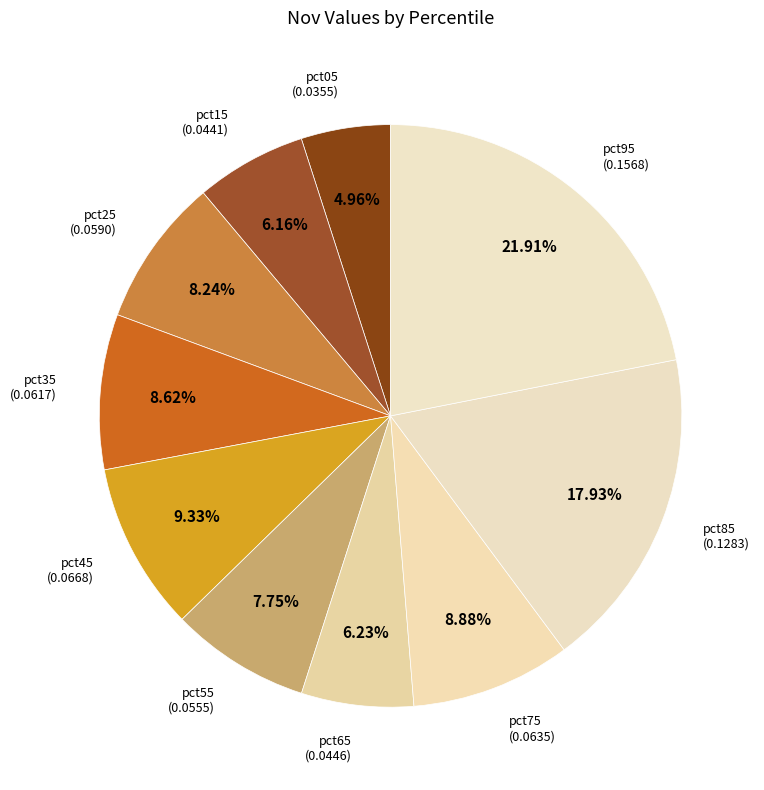

Between pct85 and pct15, which is larger?

pct85